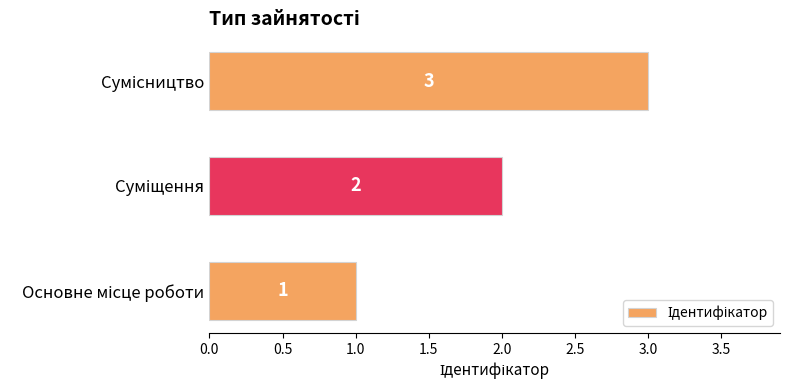

What is the maximum value shown in the chart?

3